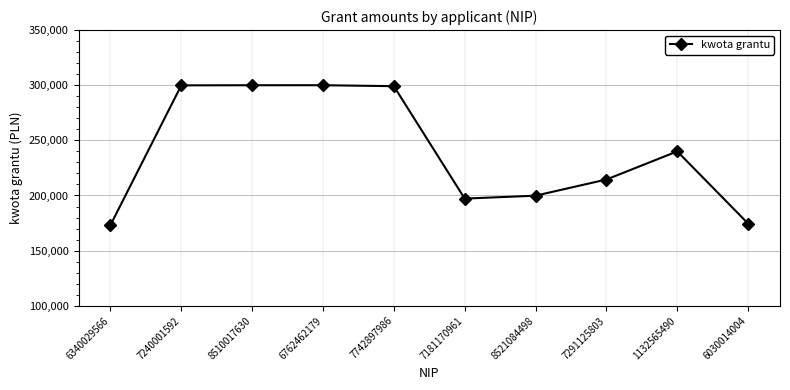

What is the minimum value shown in the chart?

173100.0